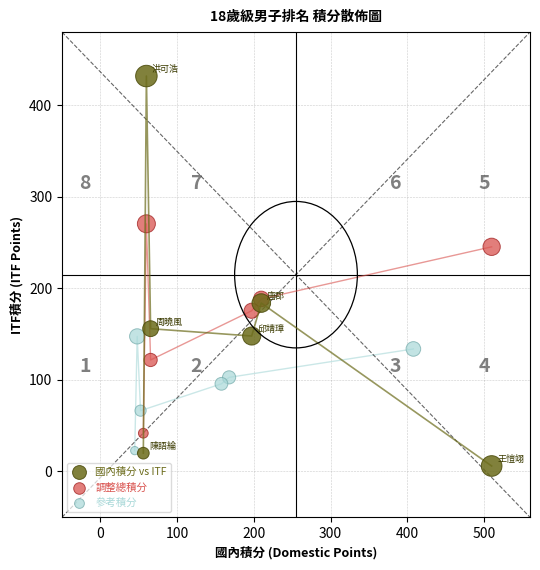

Which series has the widest spread of Y values?

國內積分 vs ITF